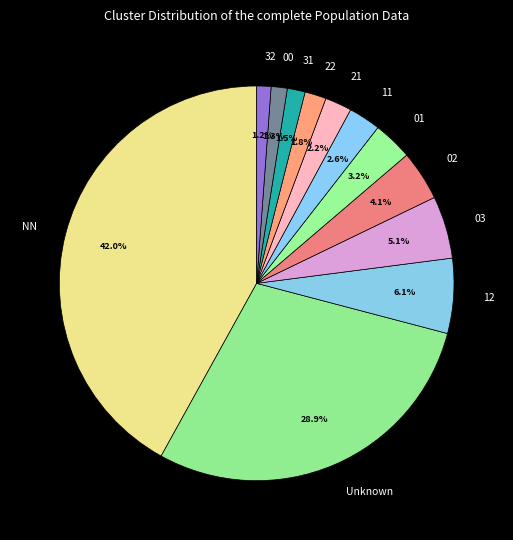

Which slice is the largest?

NN